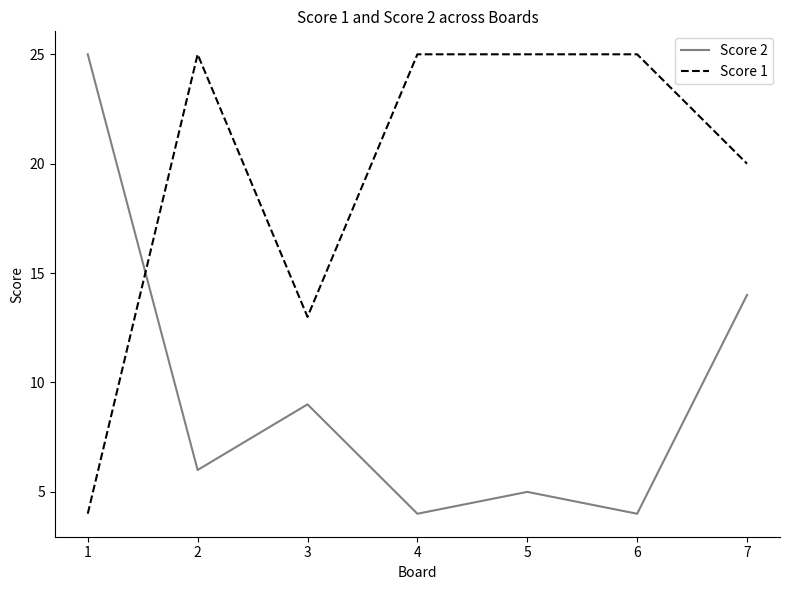

List the series in order of their overall mean, lowest first.

Score 2, Score 1